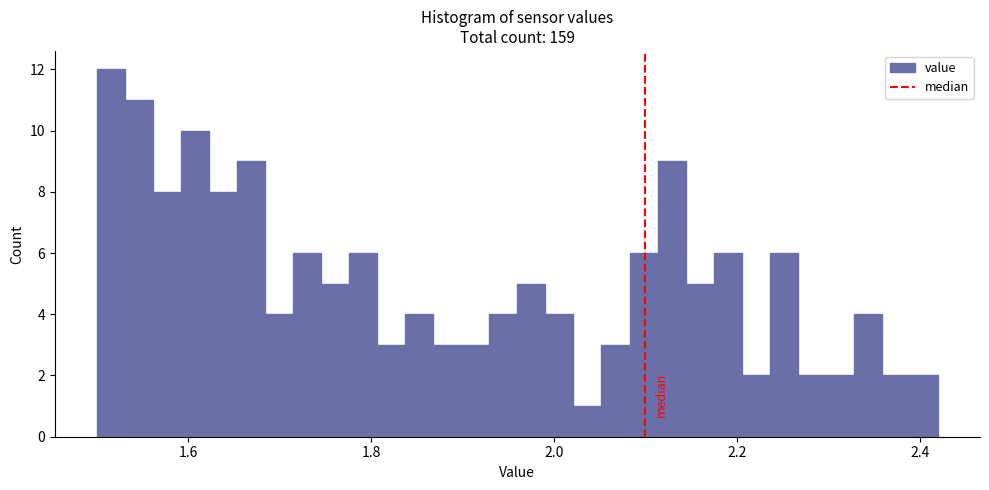

Around what value on the x-axis is the tallest bar? Give the approximate position of its centre, as read against the axis.

1.52